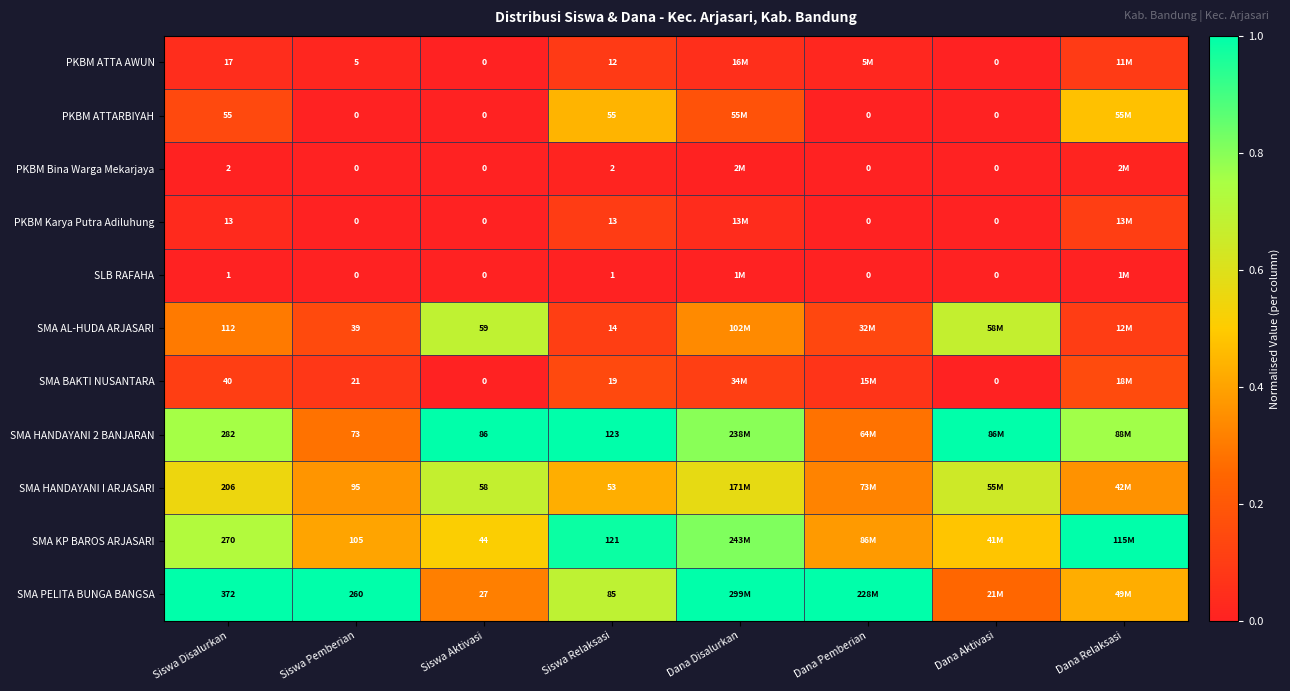

Between Siswa Aktivasi and Siswa Relaksasi, which series saw the biggest shift?

SMA KP BAROS ARJASARI